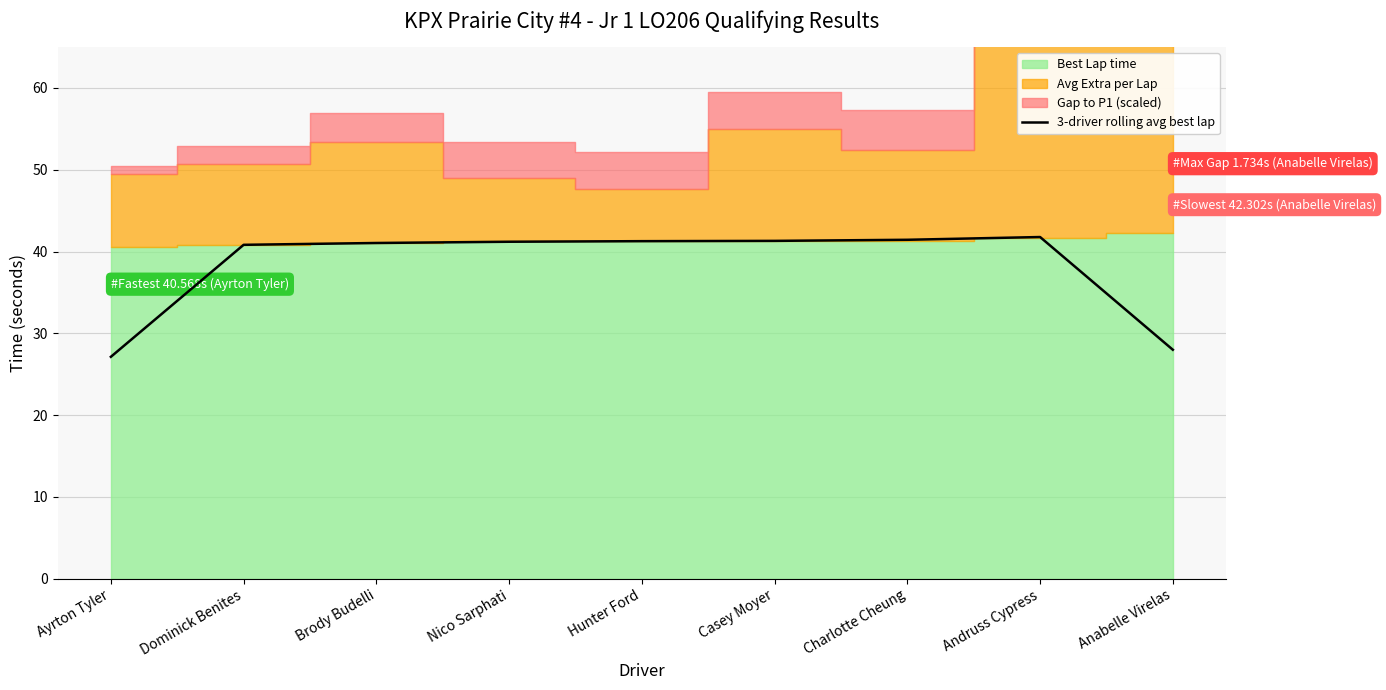

What is the minimum value shown in the chart?

27.1